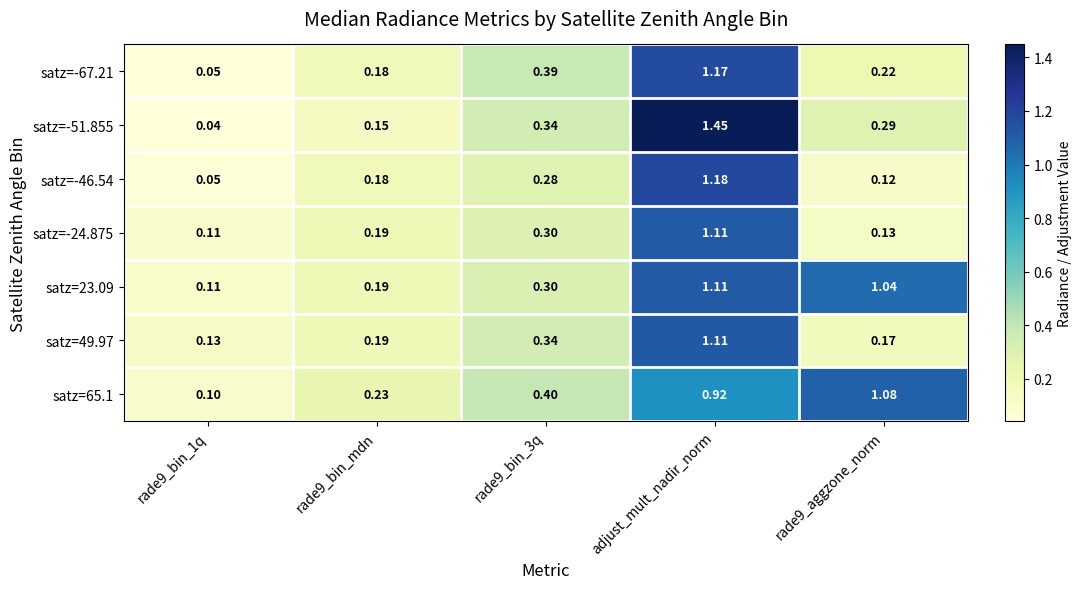

At which label does satz=-46.54 reach its peak?

adjust_mult_nadir_norm